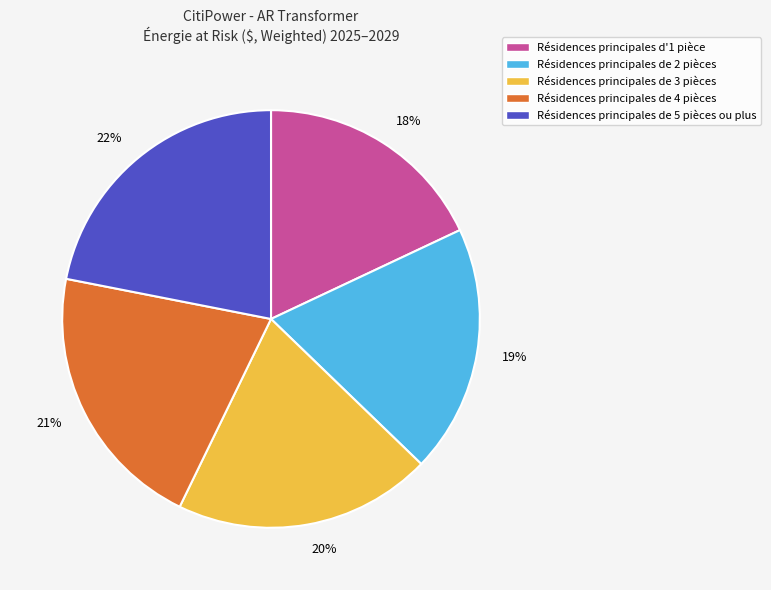

True or false: 19% accounts for 6% of the total.

False